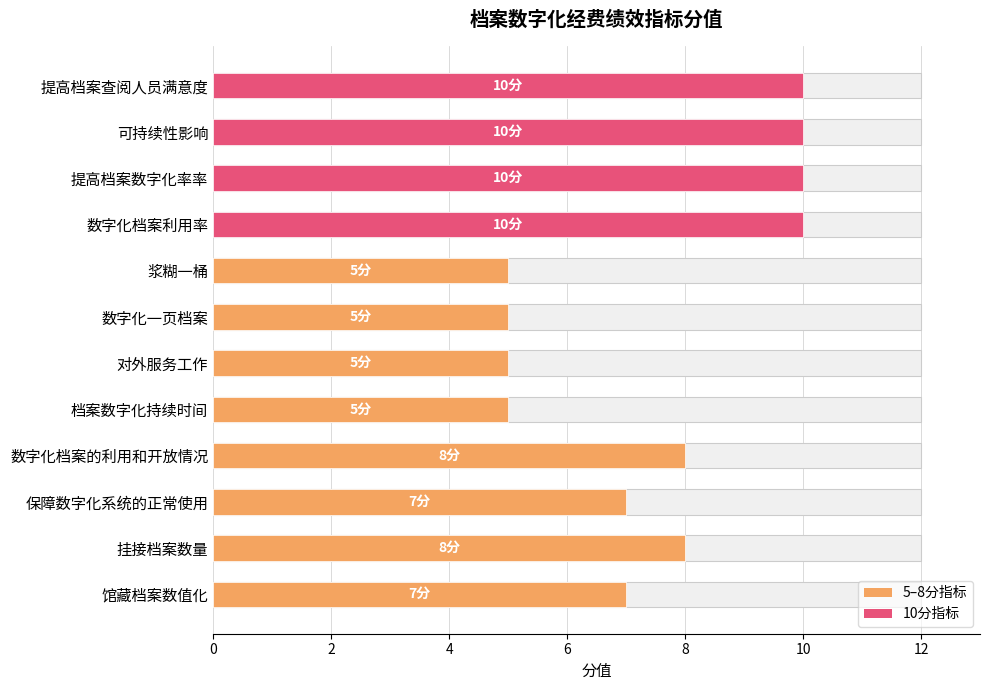

What is the difference between the maximum and minimum values?

5